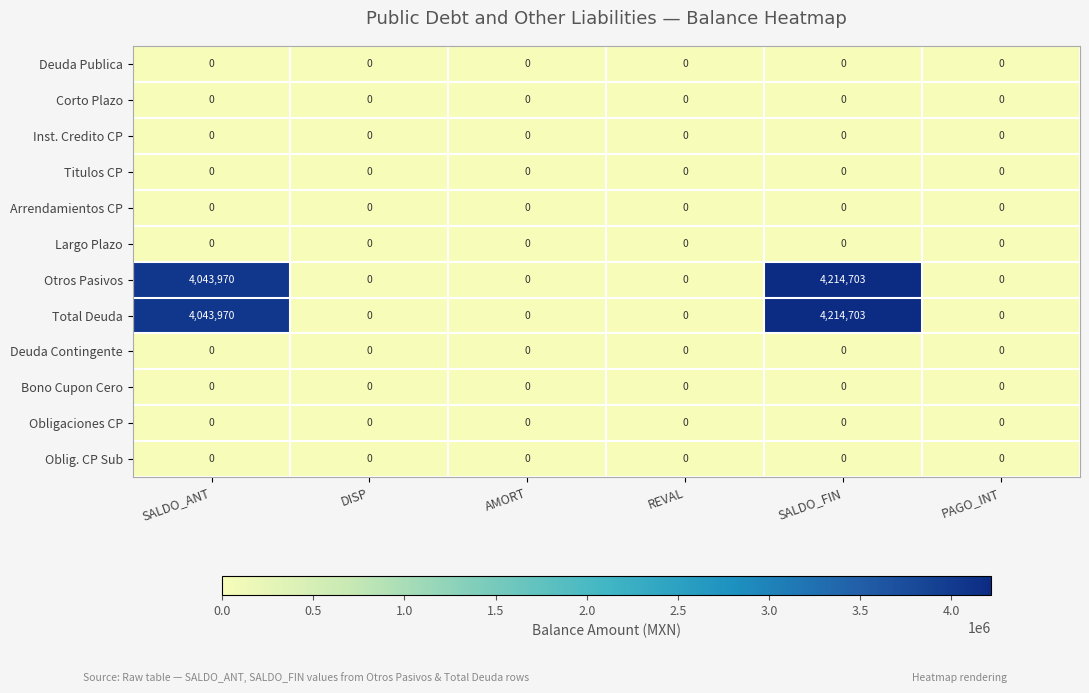

At which category is the sum across all series the highest?

SALDO_FIN